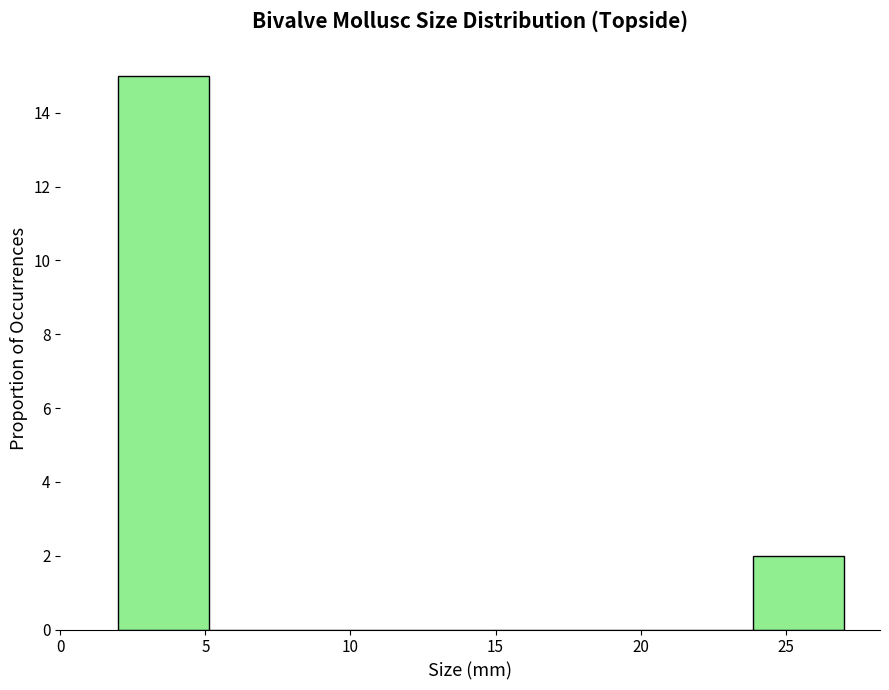

Reading left to right, list every bar in this chart as the range it spans on the x-axis followed by its height. Neither the bar edges nor the heights are printed on the chart, so give them approximately, as read against the axes.

2.0 to 5.0: 15
5.0 to 8.5: 0
8.5 to 11.5: 0
11.5 to 14.5: 0
14.5 to 17.5: 0
17.5 to 21.0: 0
21.0 to 24.0: 0
24.0 to 27.0: 2